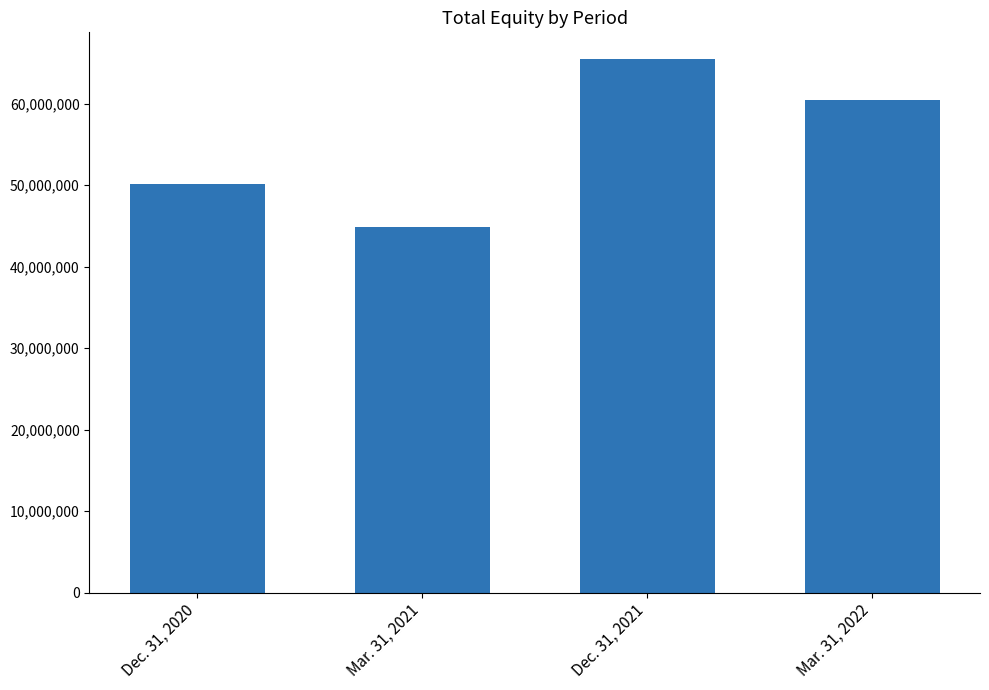

How many values are below 60508365?

2